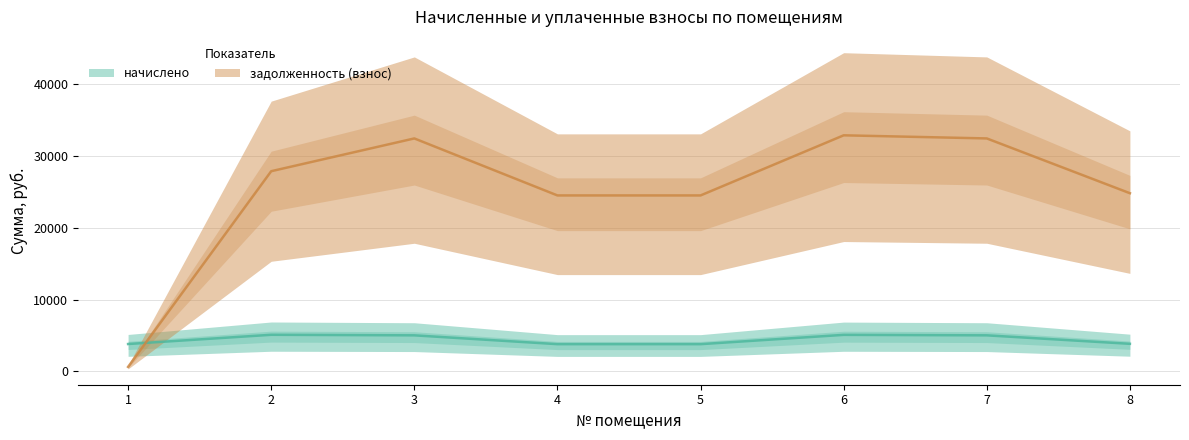

At which label is начислено closest to 4444?

3